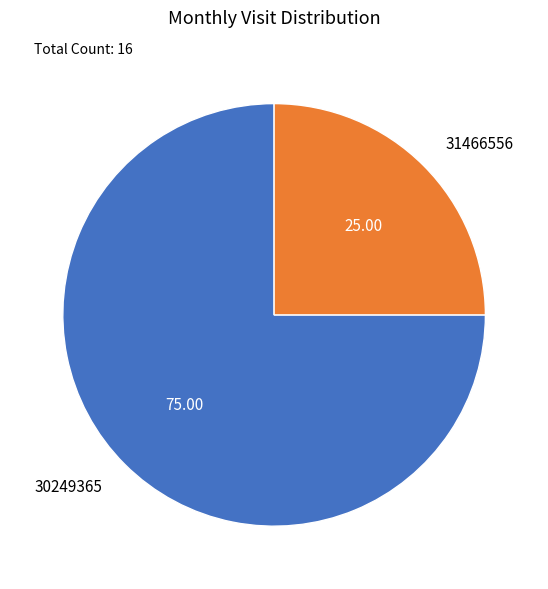

Combined, do 31466556 and 30249365 account for over 50%?

Yes